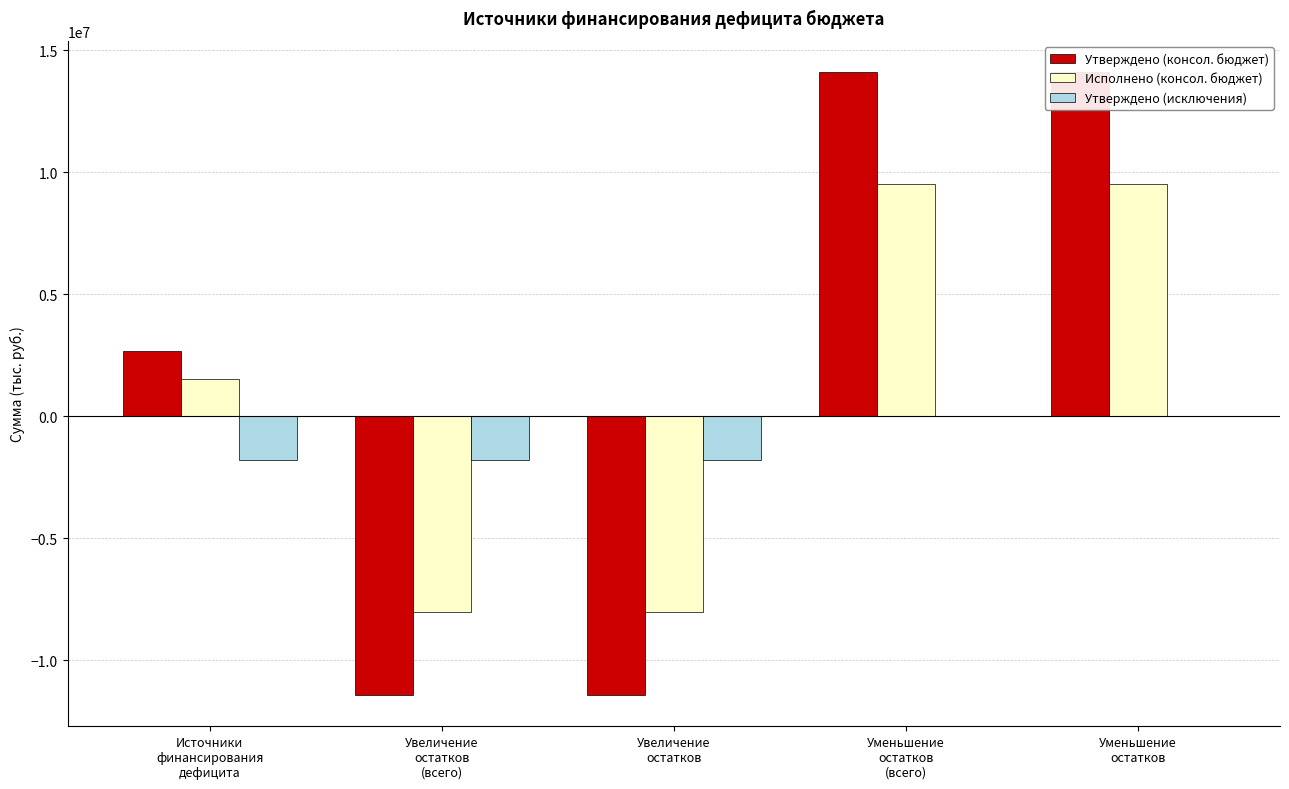

Is the value of Утверждено (исключения) at Увеличение
остатков greater than the value of Исполнено (консол. бюджет) at Увеличение
остатков?

Yes